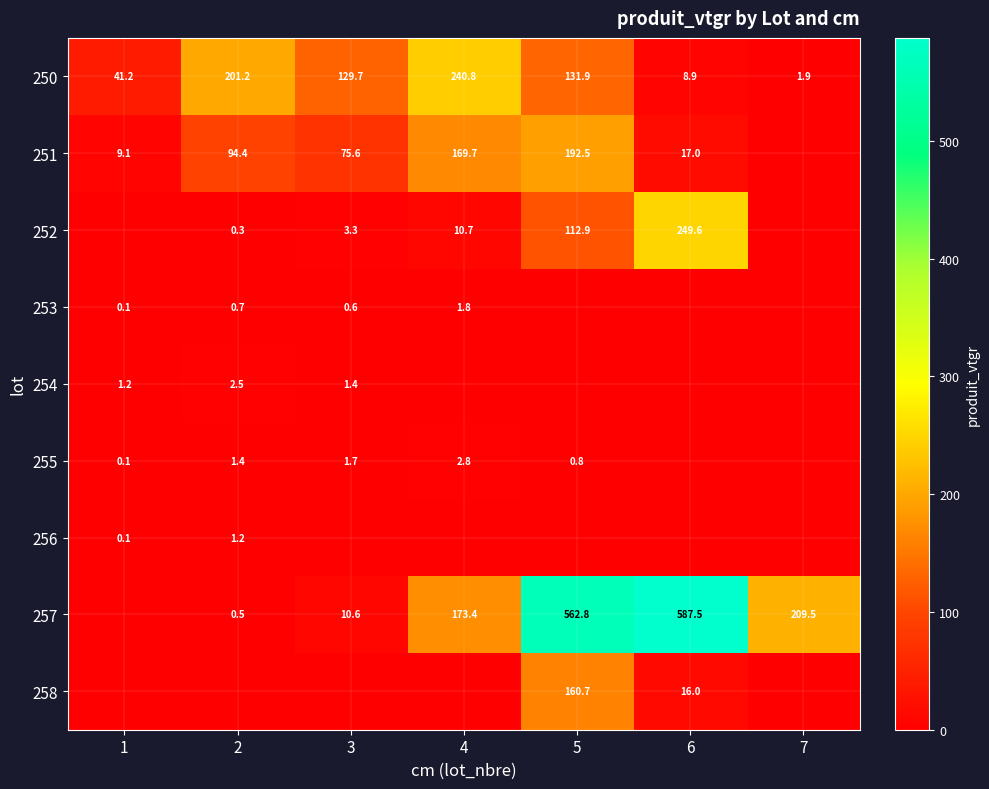

How many categories are shown in the chart?

7